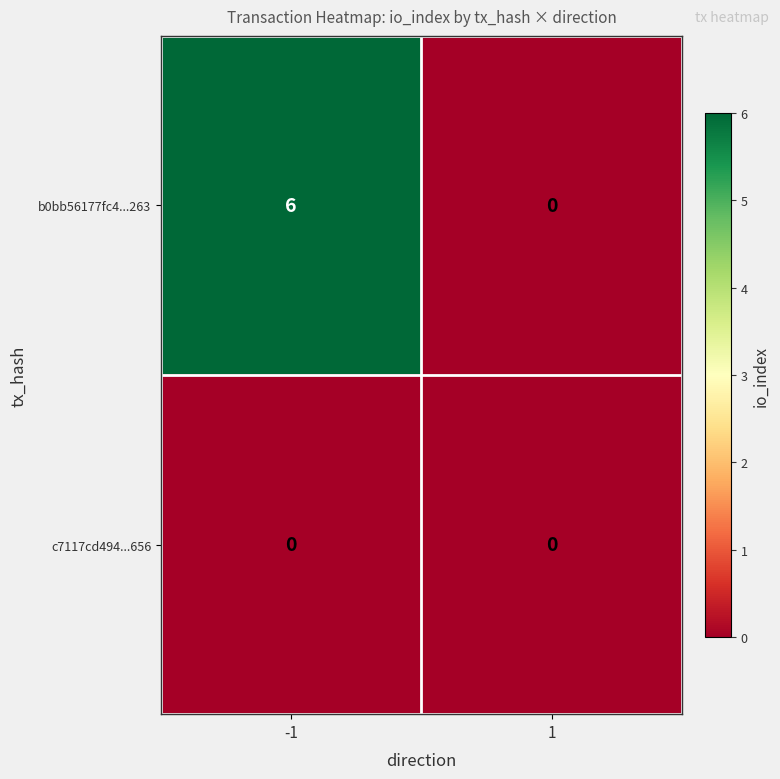

At how many categories does at least one series exceed 2?

1